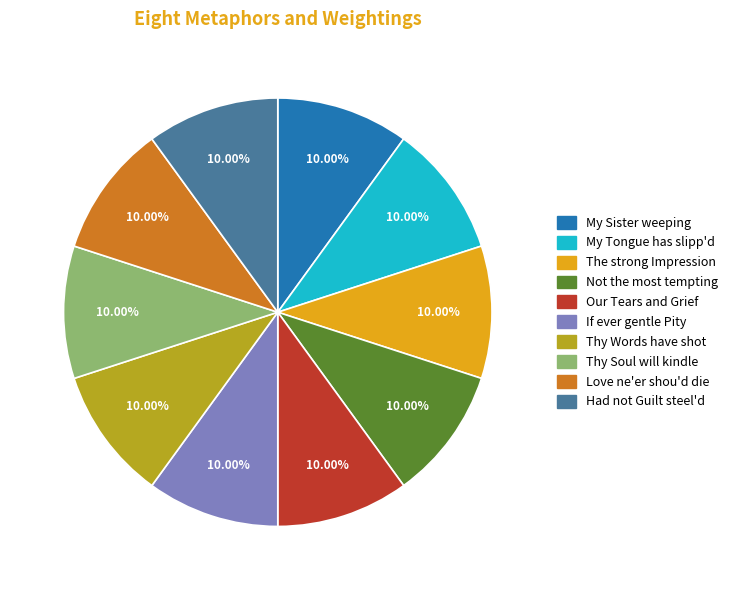

Does any single category account for the majority?

No